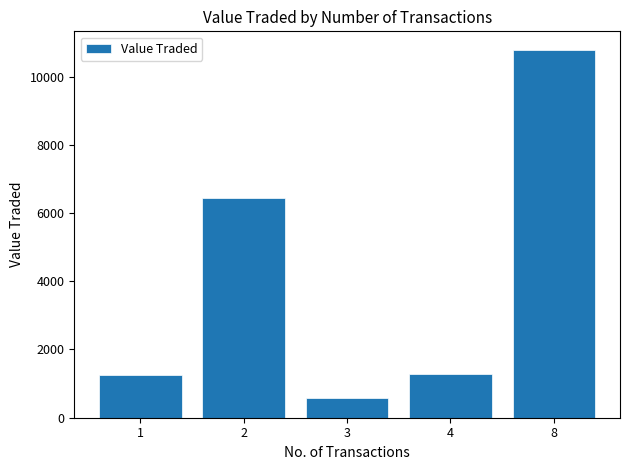

What is the value of the 2nd bar from the left?

6445.2